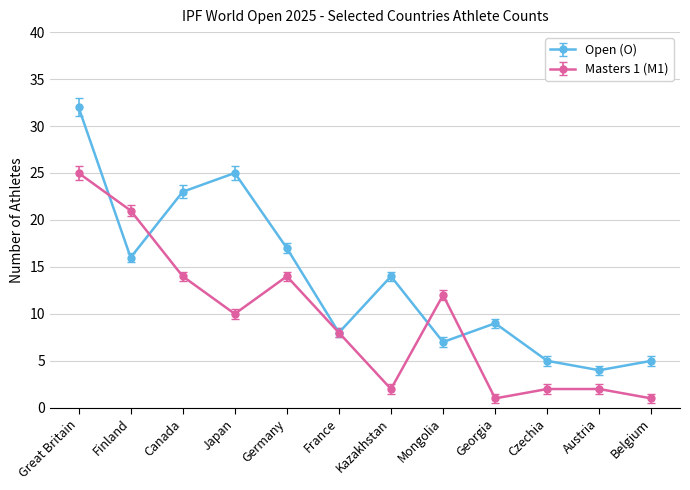

At which category does Open (O) reach its first local peak?

Japan